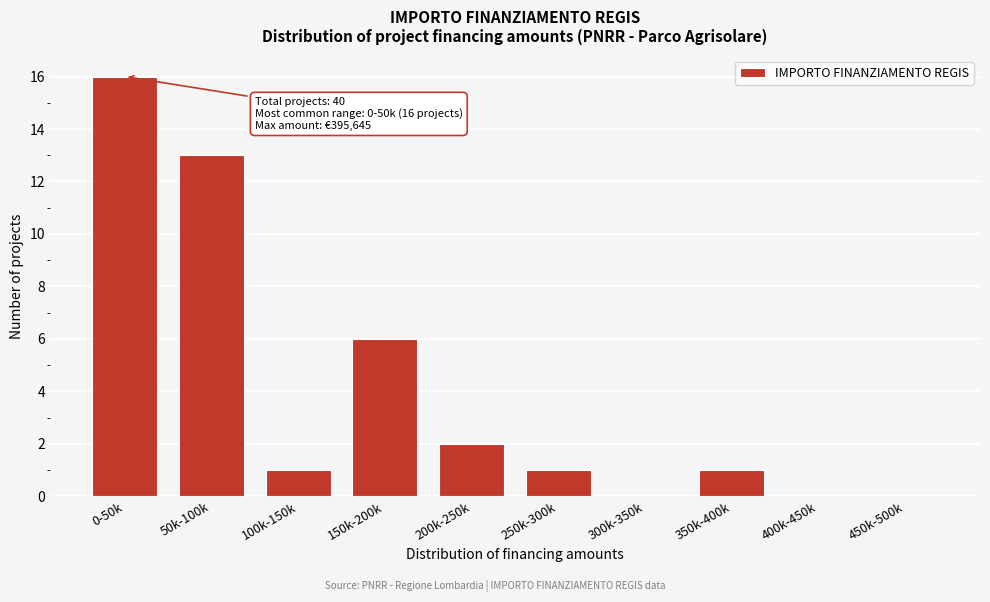

Reading left to right, list all the values displayed in this chart.

0-50k=16	50k-100k=13	100k-150k=1	150k-200k=6	200k-250k=2	250k-300k=1	300k-350k=0	350k-400k=1	400k-450k=0	450k-500k=0